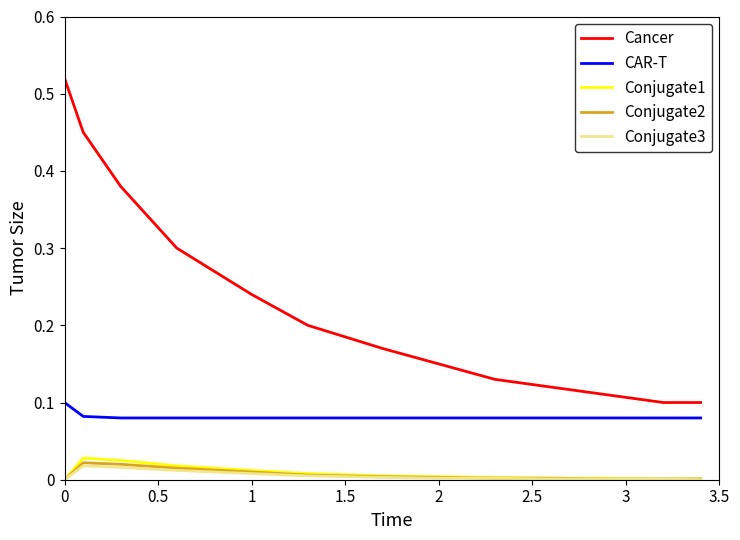

Which series has the largest total across all categories?

Cancer